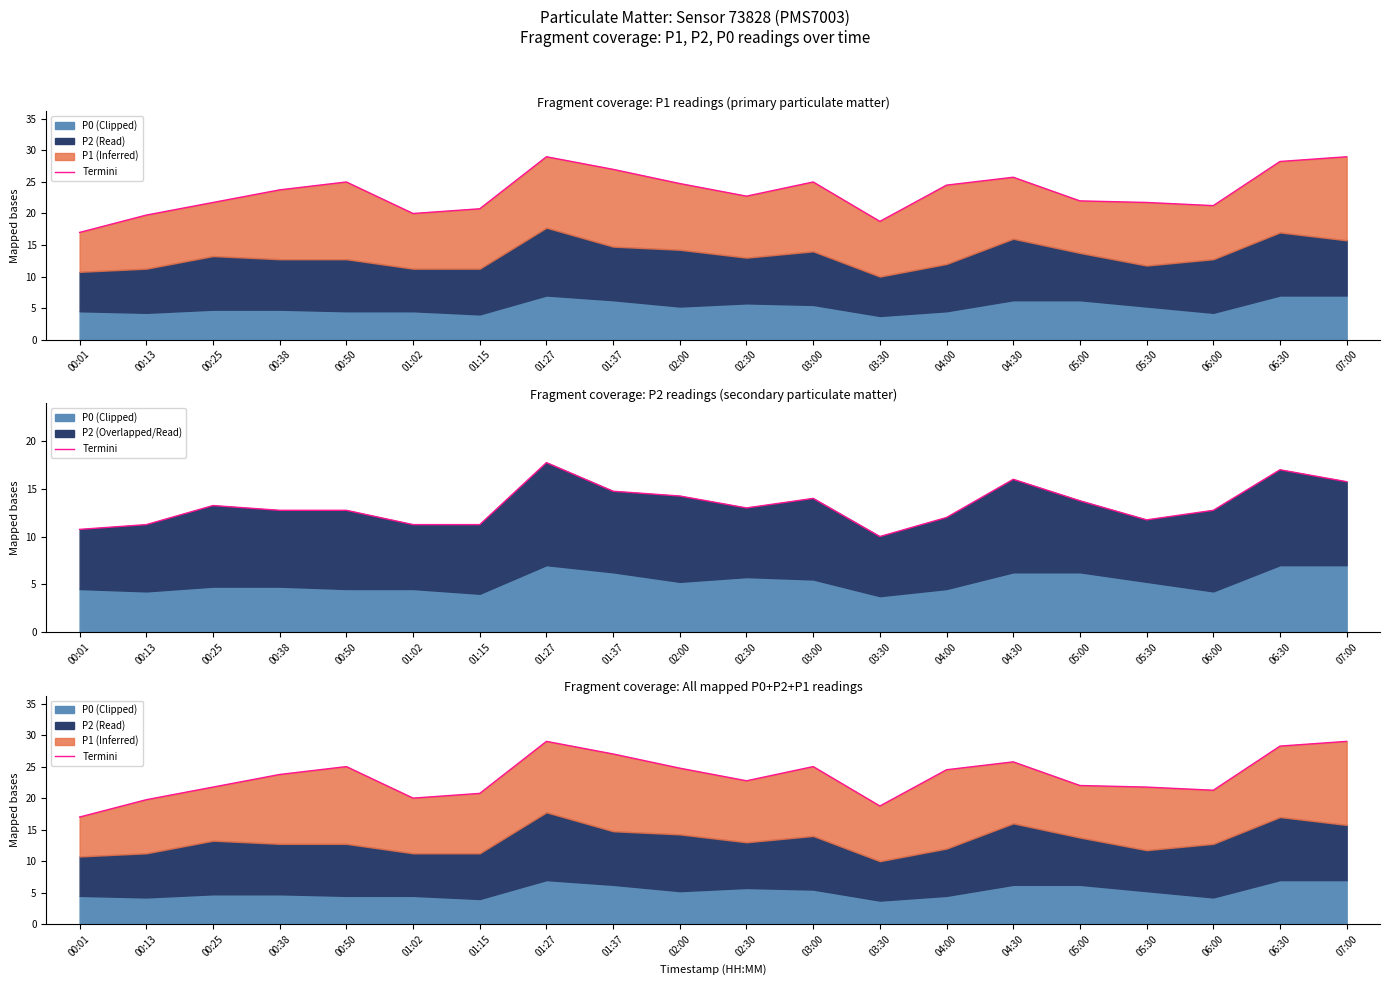

Rank the categories by value from lowest to highest.

00:01, 03:30, 00:13, 01:02, 01:15, 06:00, 00:25, 05:30, 05:00, 02:30, 00:38, 04:00, 02:00, 00:50, 03:00, 04:30, 01:37, 06:30, 01:27, 07:00